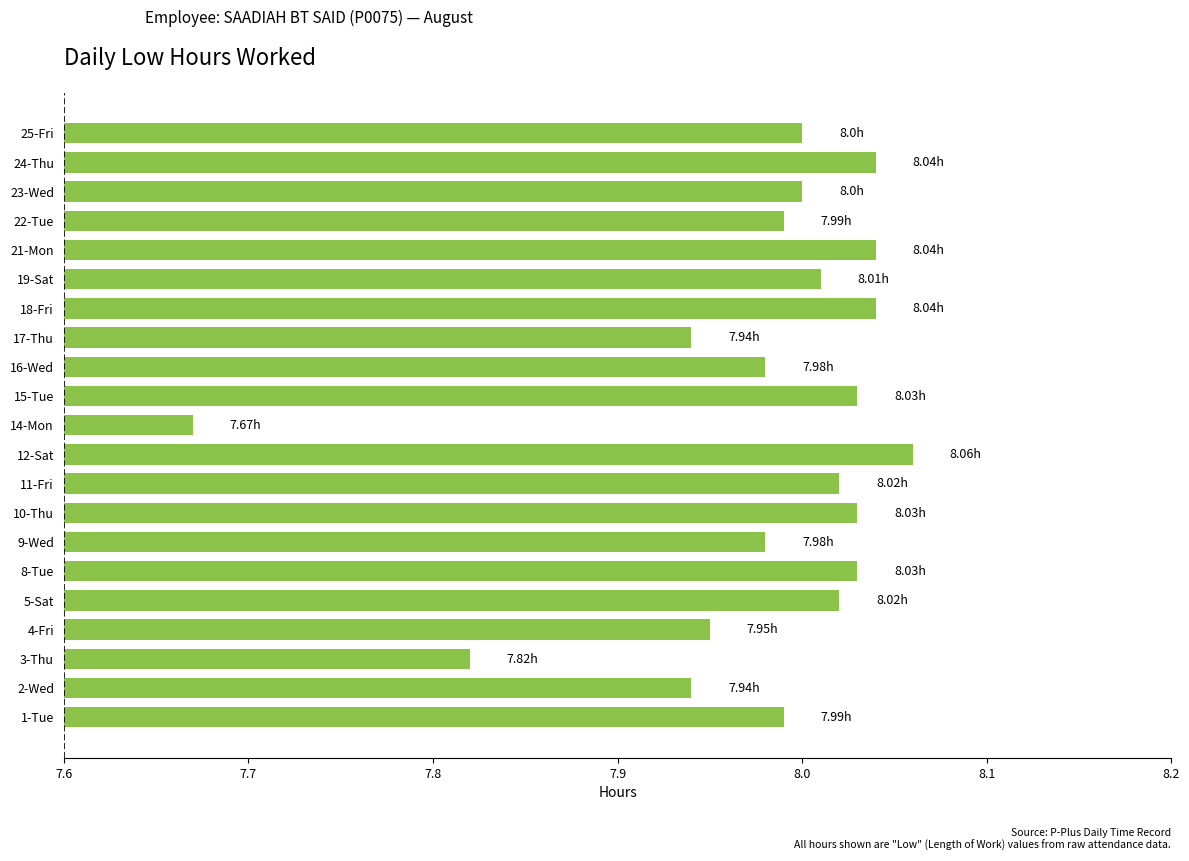

What is the difference between the second highest and minimum values?

0.4